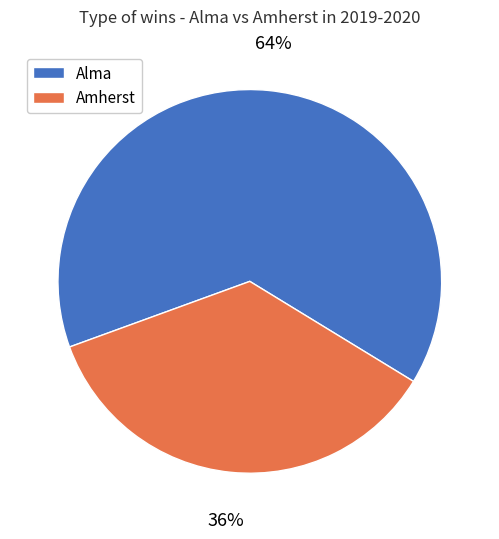

To the nearest percent, what is the average slice percentage?

50%